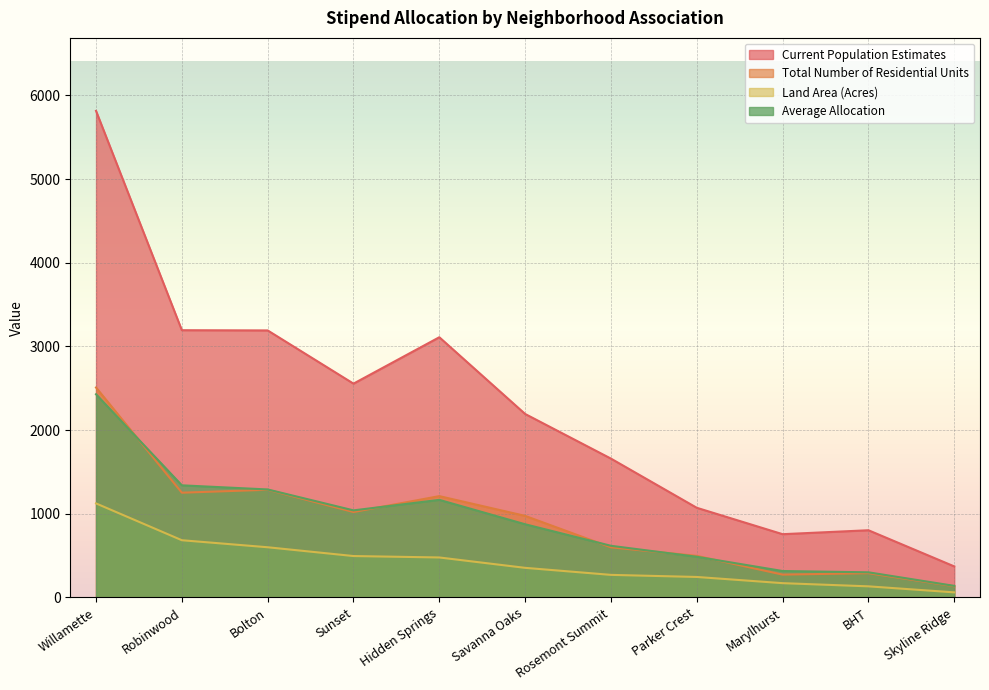

What is the label of the 1st point from the right?

Skyline Ridge